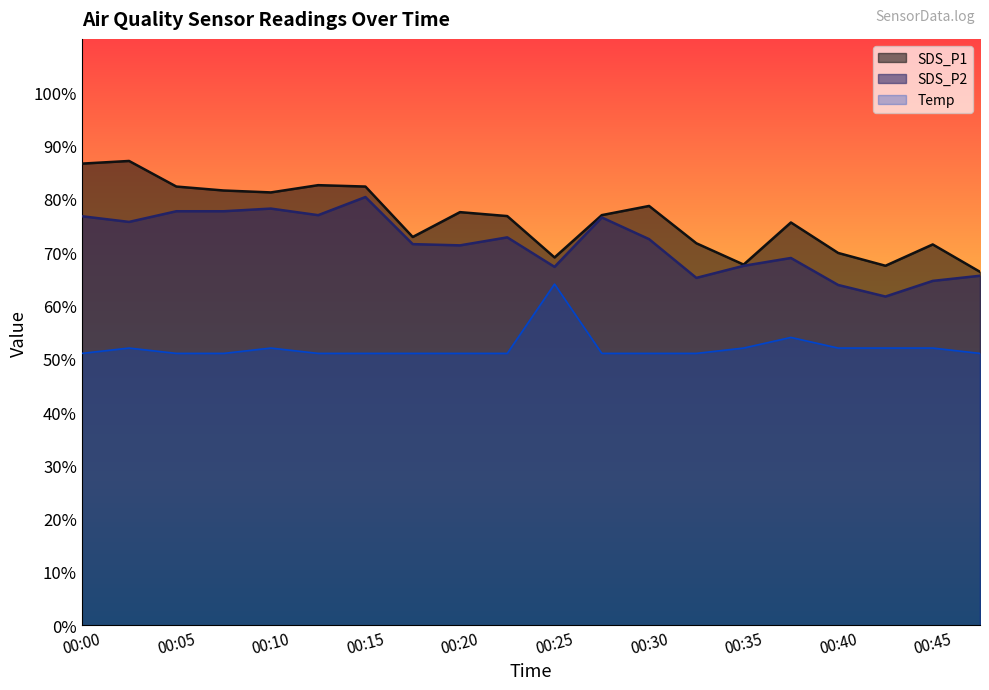

How many lines are shown in the chart?

3